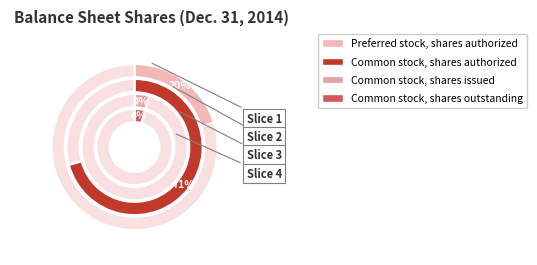

Which slice is the smallest?

Common stock, shares issued